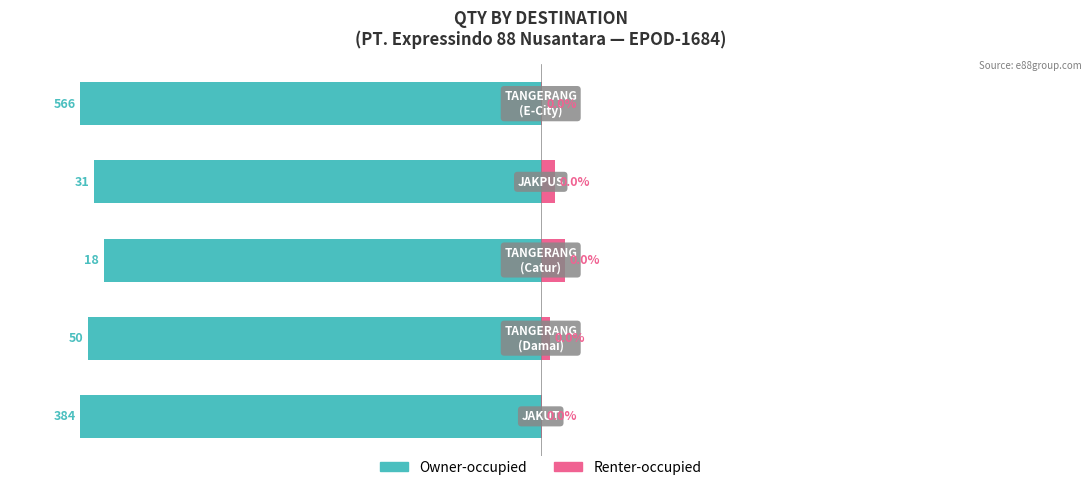

Which series has the largest range (max minus min)?

Owner-occupied